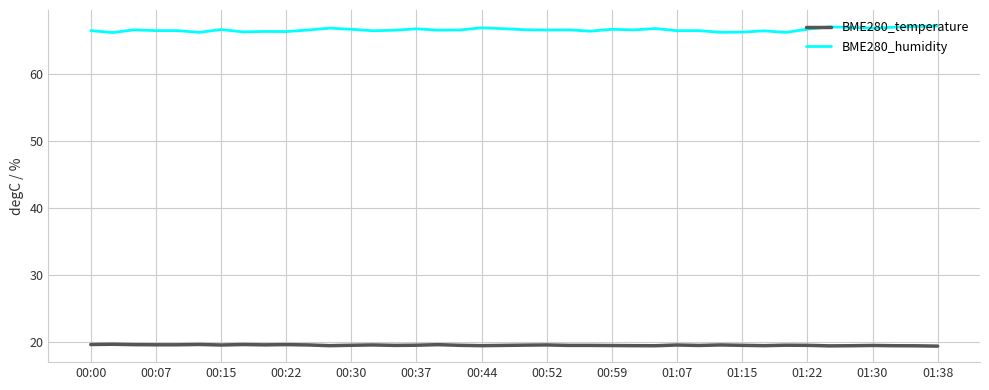

At how many categories does at least one series exceed 19?

40